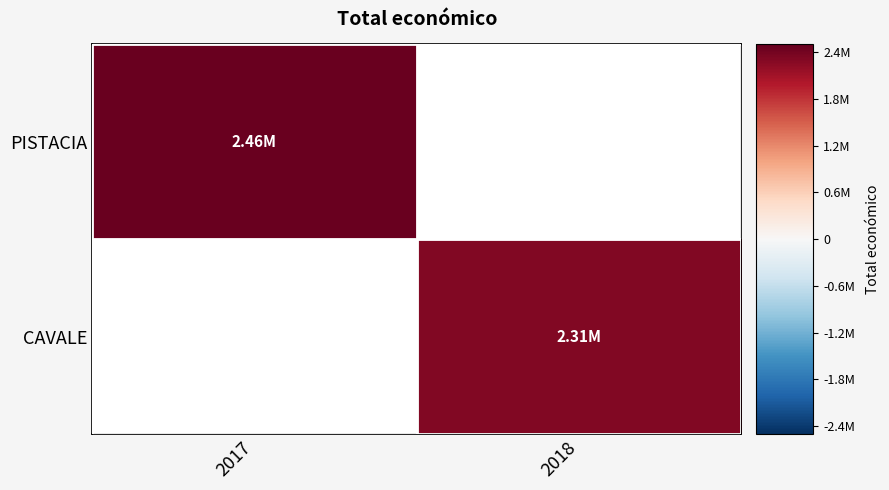

Between 2017 and 2018, which series saw the biggest shift?

PISTACIA